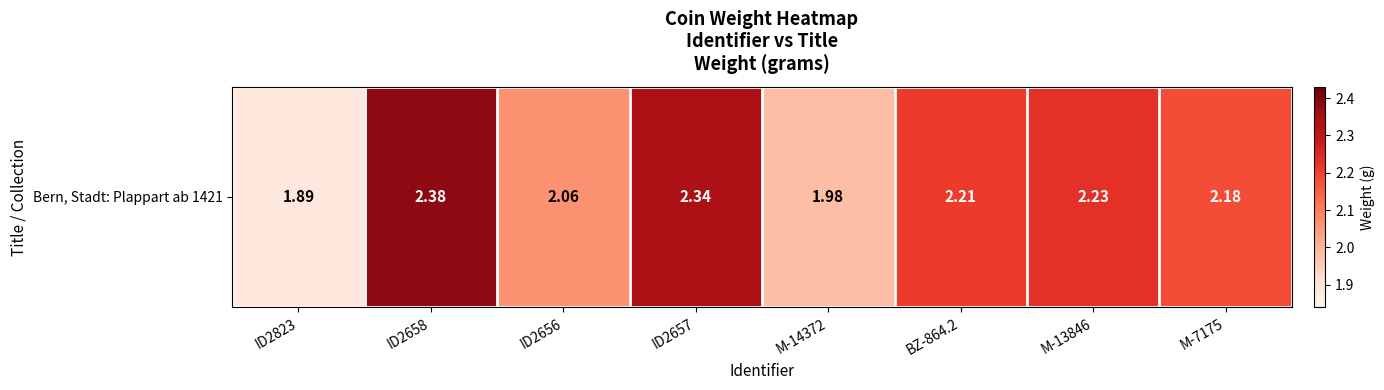

Count the number of categories in the chart.

8